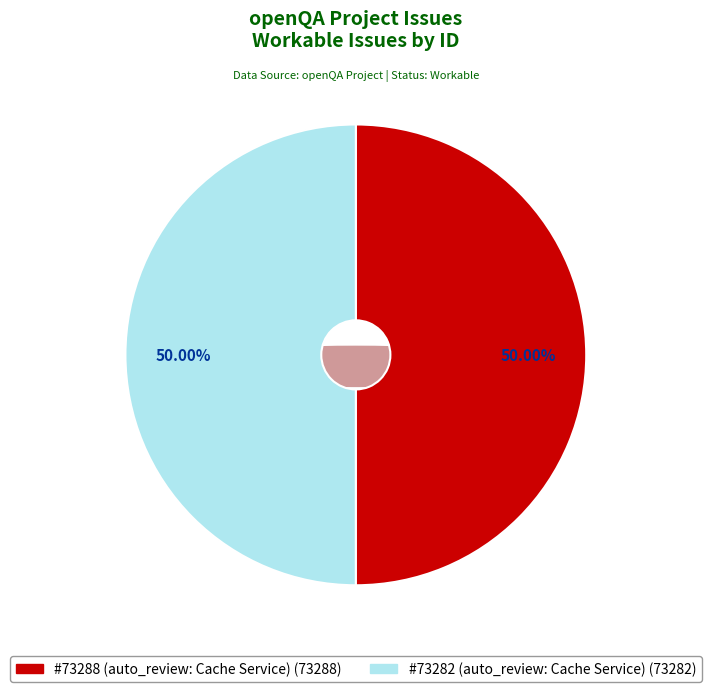

What percentage is the #73282 (auto_review: Cache Service) slice, to the nearest percent?

50%